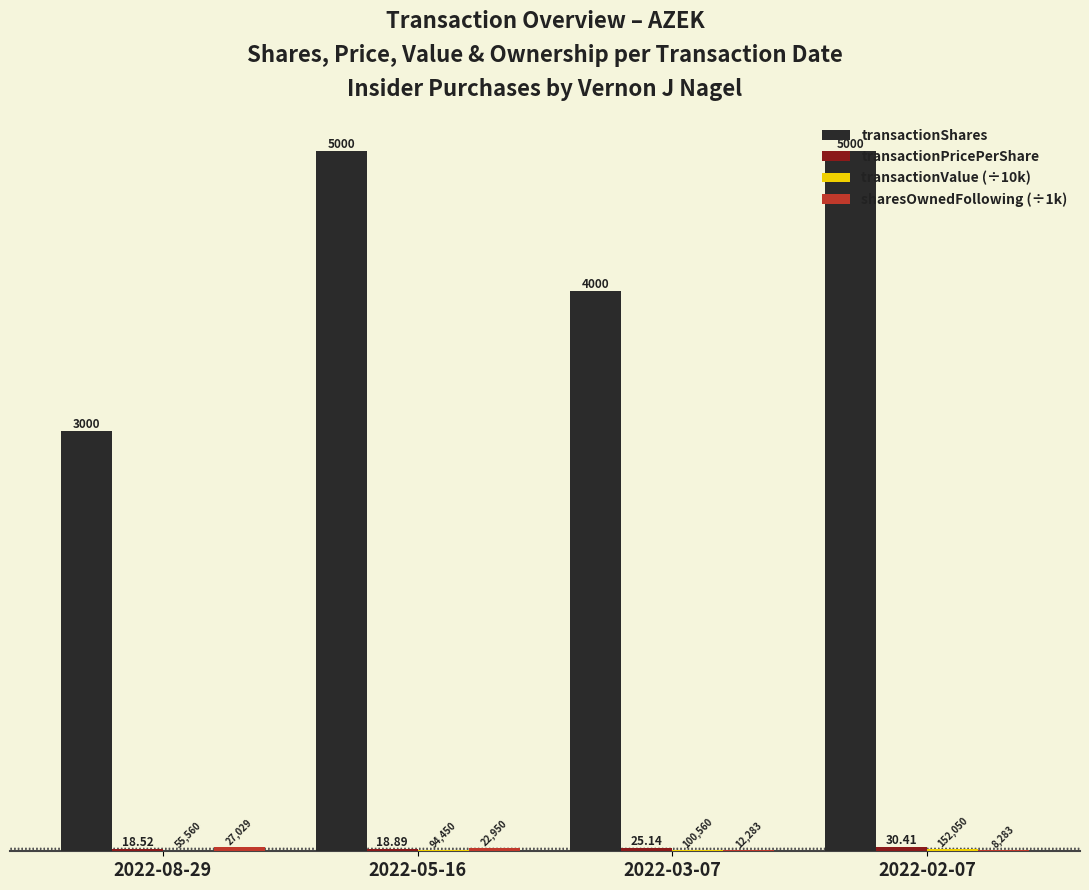

At which category is the sum across all series the highest?

2022-02-07